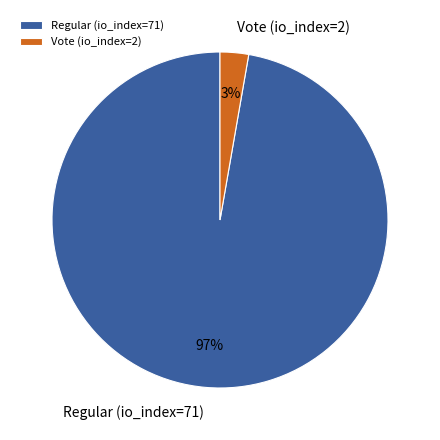

What is the majority slice?

Regular (io_index=71)